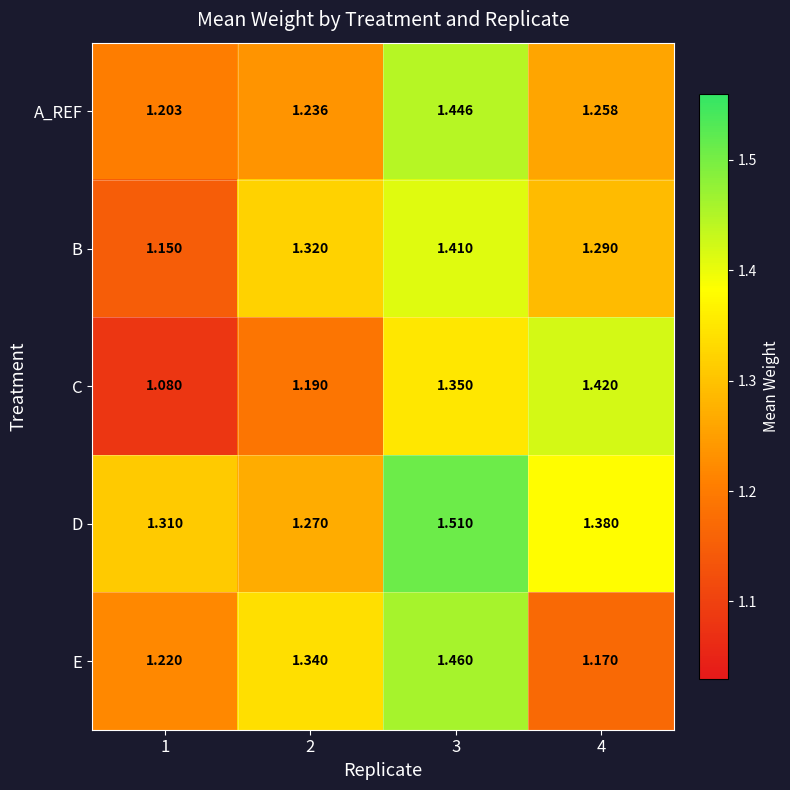

Which series has the largest range (max minus min)?

C